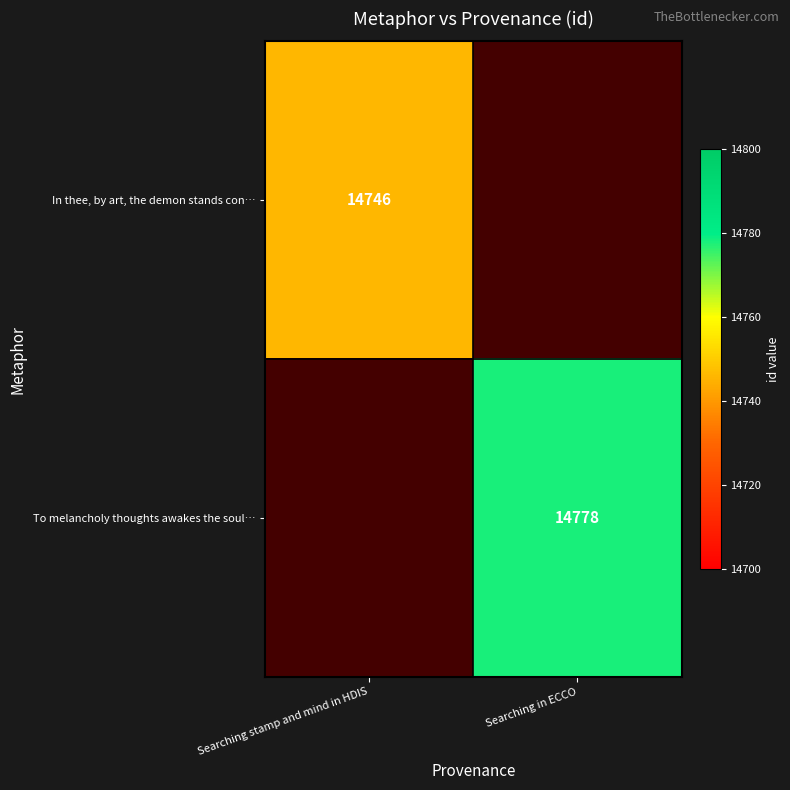

Which label corresponds to the largest value in the chart?

Searching in ECCO